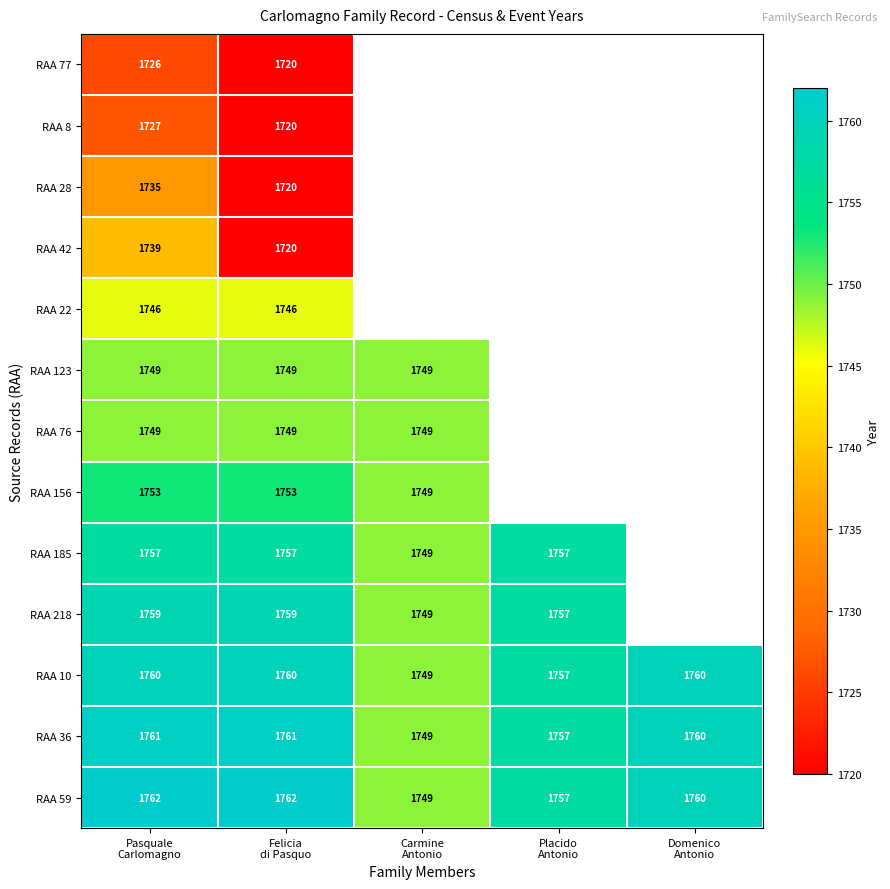

What is the sum of all RAA 36 values?

8788